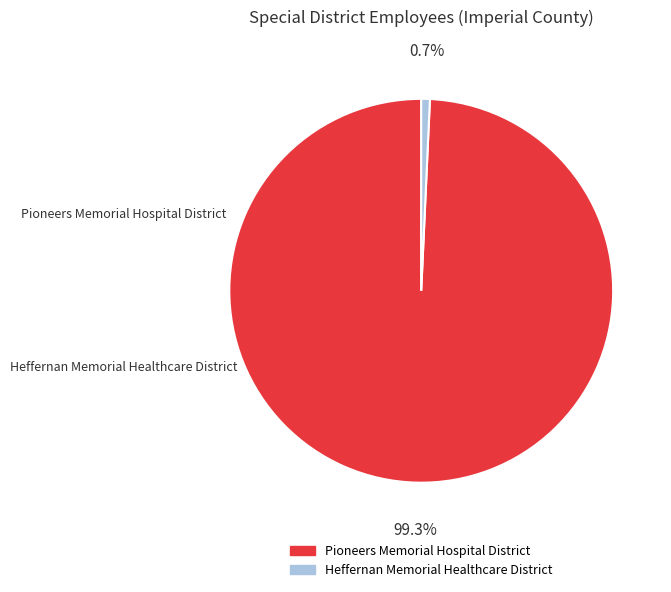

Count the number of slices in the pie.

2